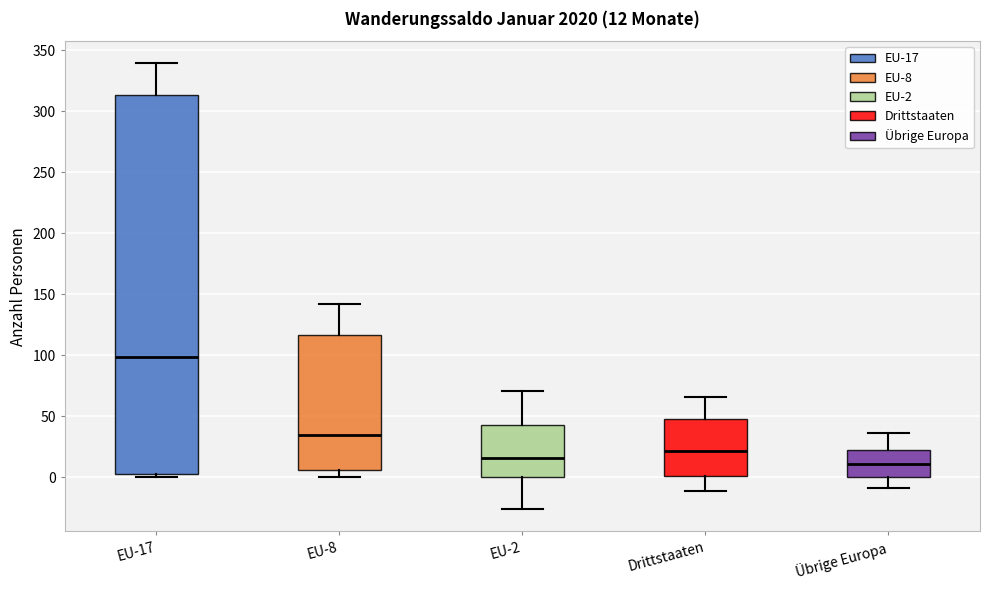

Comparing the boxes themselves (not the whiskers), which one is the tallest?

EU-17